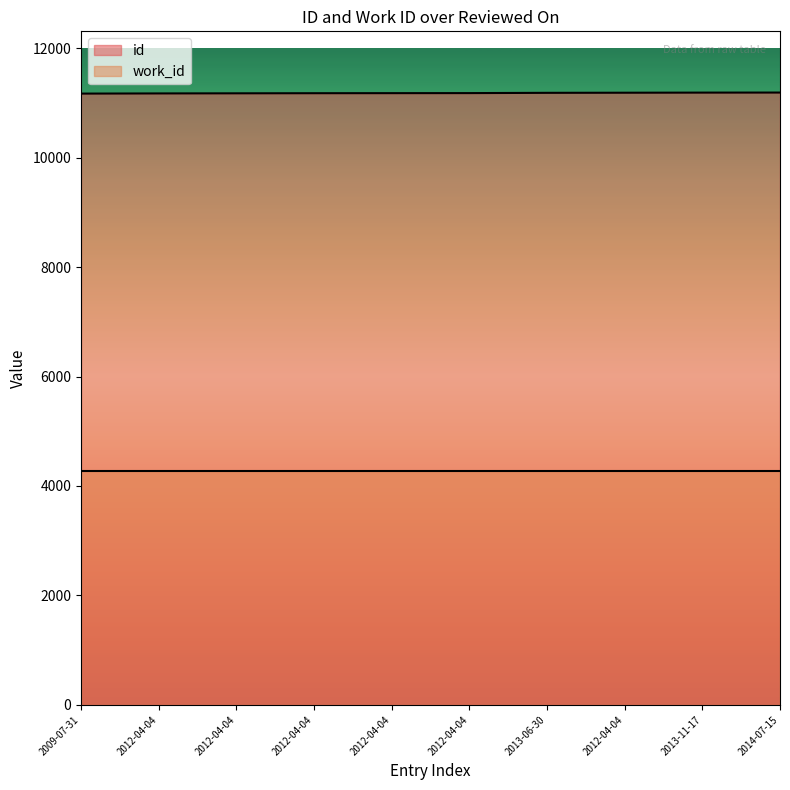

Is it true that the value at 2012-04-04 is 19970?

False